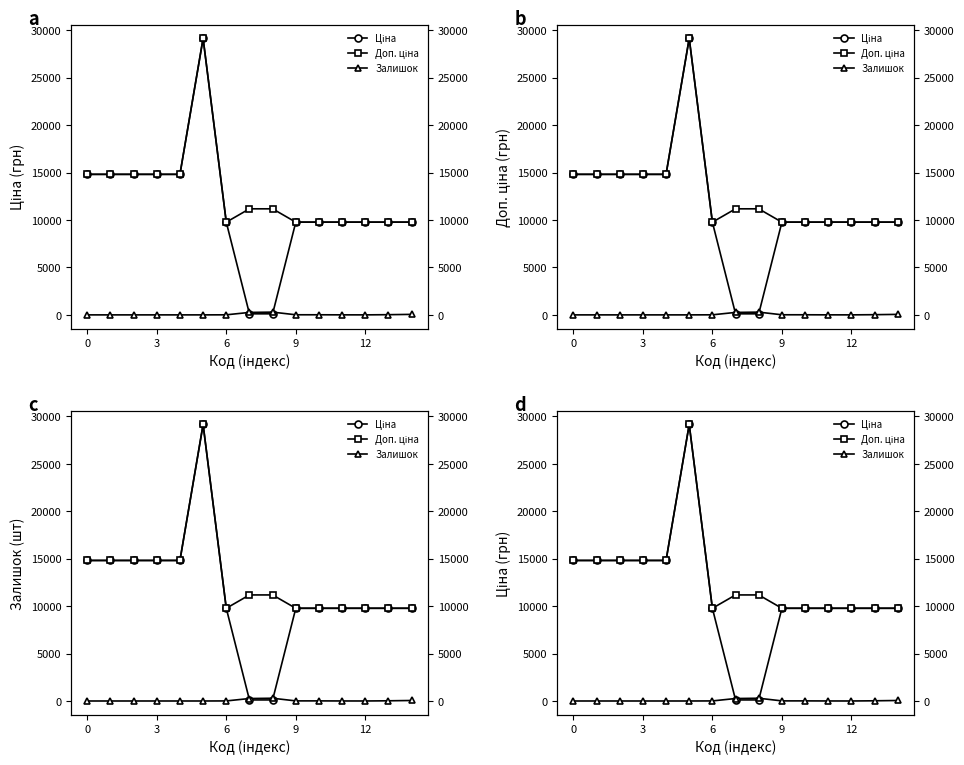

Where is the first local maximum for Ціна?

5